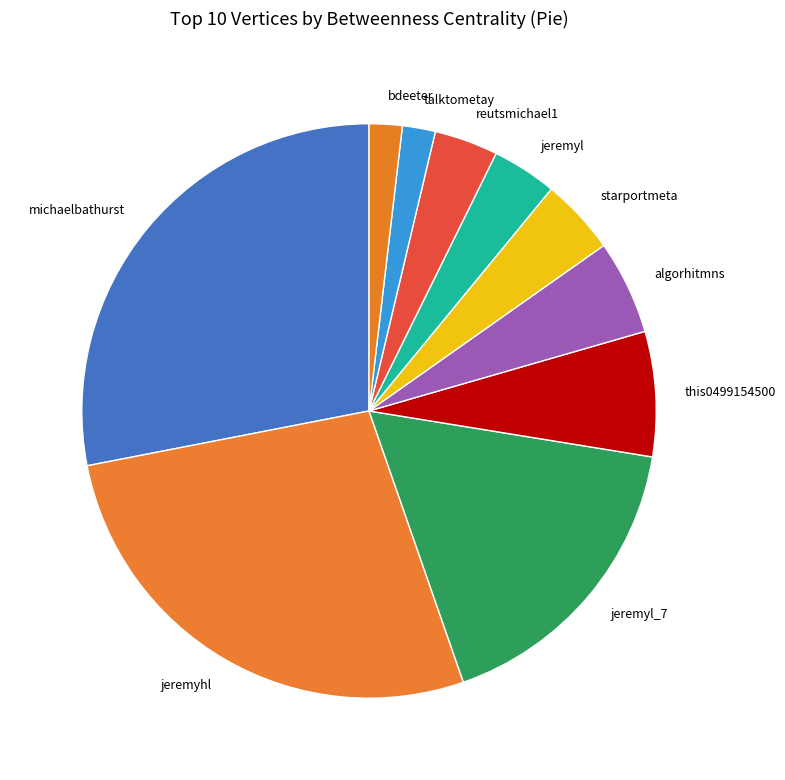

True or false: this0499154500 accounts for 7% of the total.

True